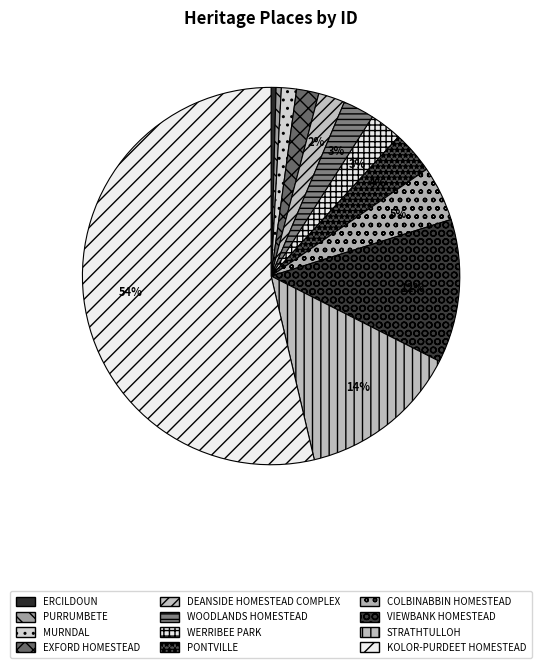

Which category has the smallest portion of the pie?

ERCILDOUN